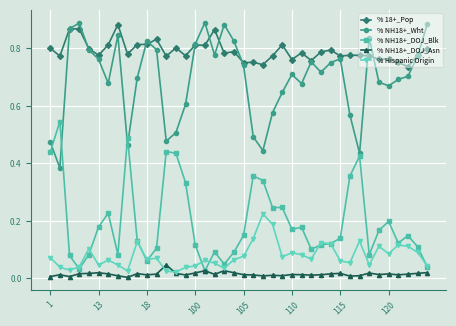

Which series has the largest total across all categories?

% 18+_Pop